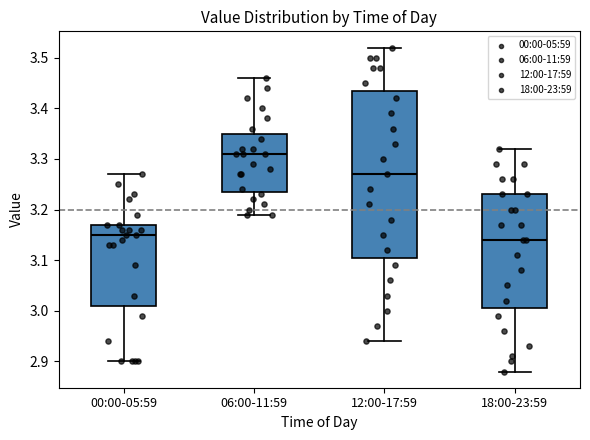

Reading left to right, transcribe this box plot: for each box, give where its median line is, the range the box spans, and where its two whiskers end, as read against the y-axis. The values are not printed on the chart, so give them approximately, as read against the axis.

00:00-05:59: median 3.15, box 3.01 to 3.17, whiskers 2.90 to 3.27
06:00-11:59: median 3.31, box 3.24 to 3.35, whiskers 3.19 to 3.46
12:00-17:59: median 3.27, box 3.11 to 3.44, whiskers 2.94 to 3.52
18:00-23:59: median 3.14, box 3.01 to 3.23, whiskers 2.88 to 3.32